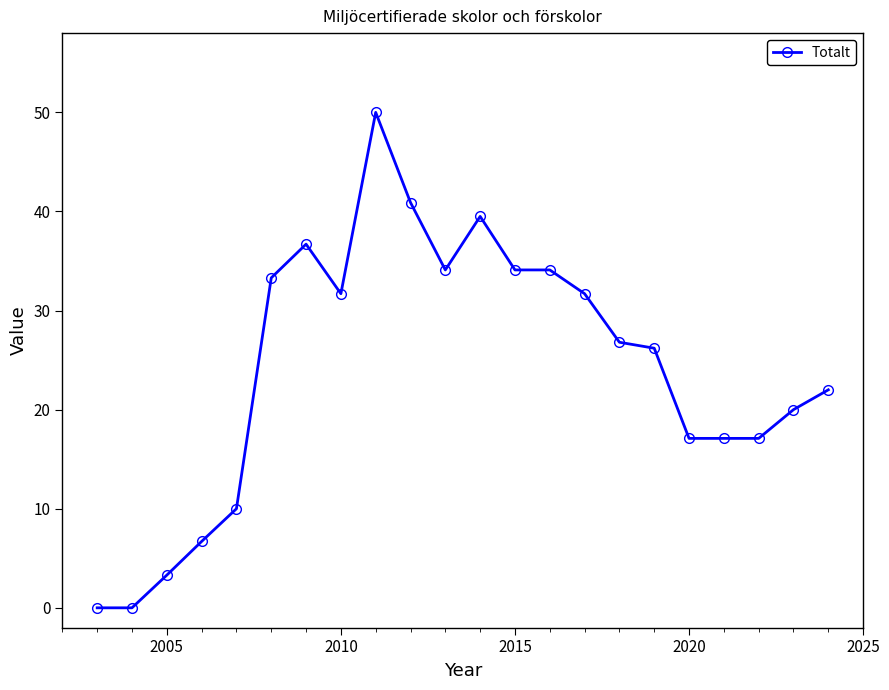

How many lines are shown in the chart?

1